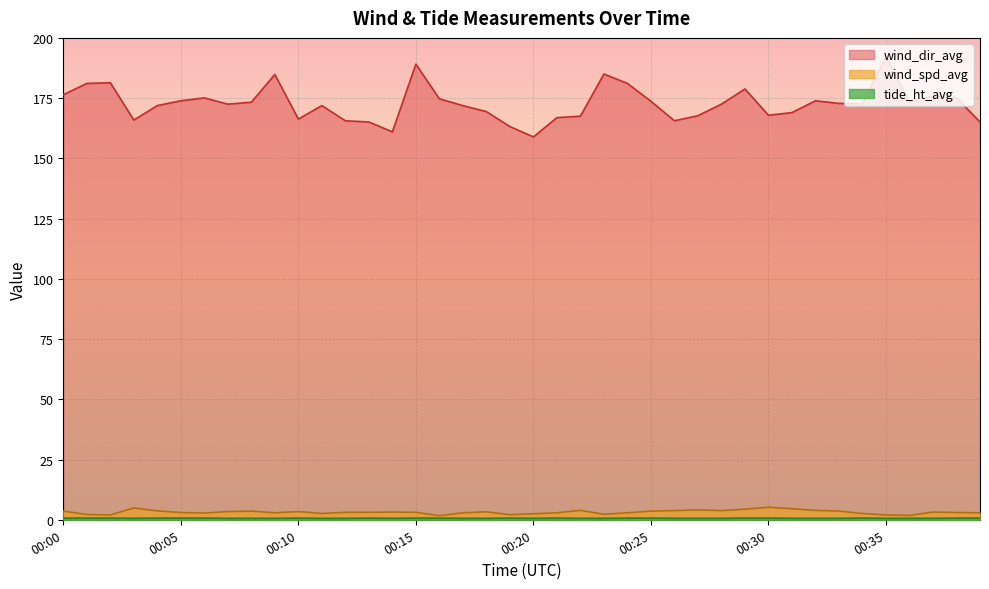

True or false: tide_ht_avg and wind_spd_avg cross at least once.

False